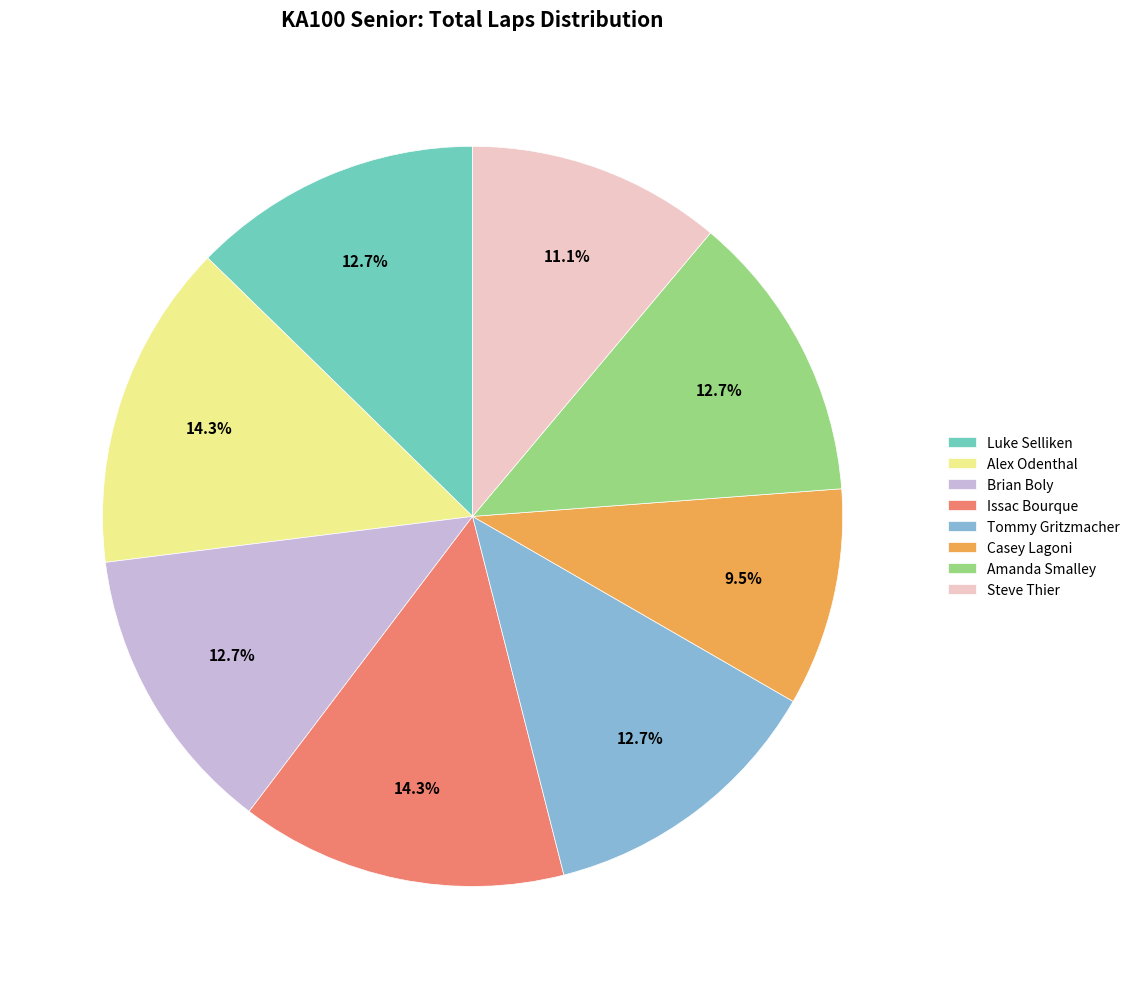

How many segments does this pie chart have?

8